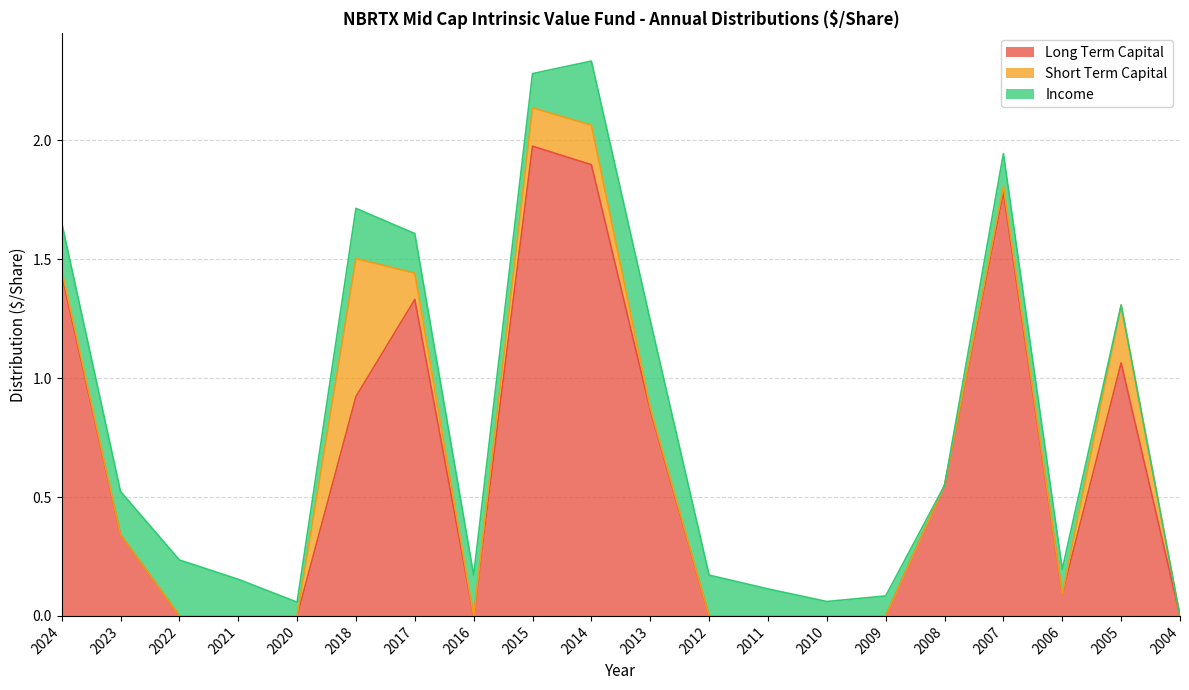

At which category does Long Term Capital reach its first local valley?

2016